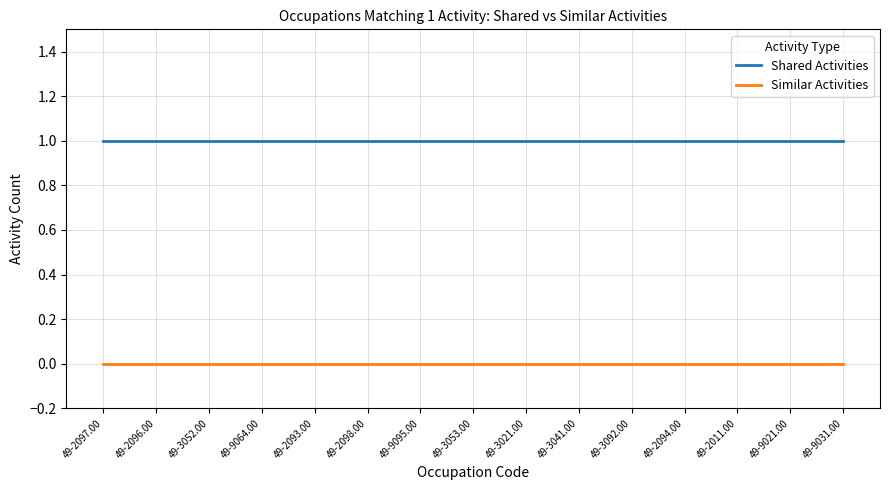

What position from the right is 49-2098.00?

10